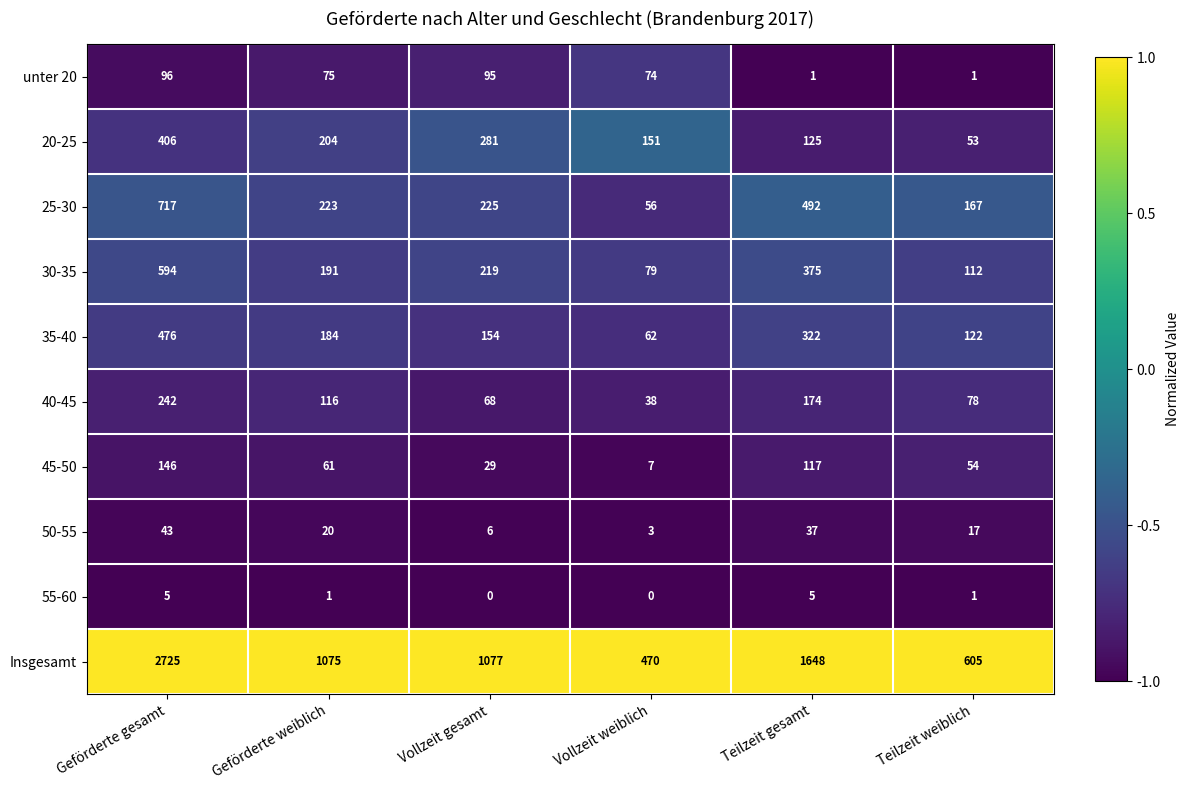

The value of 20-25 at Teilzeit weiblich is 71. True or false?

False